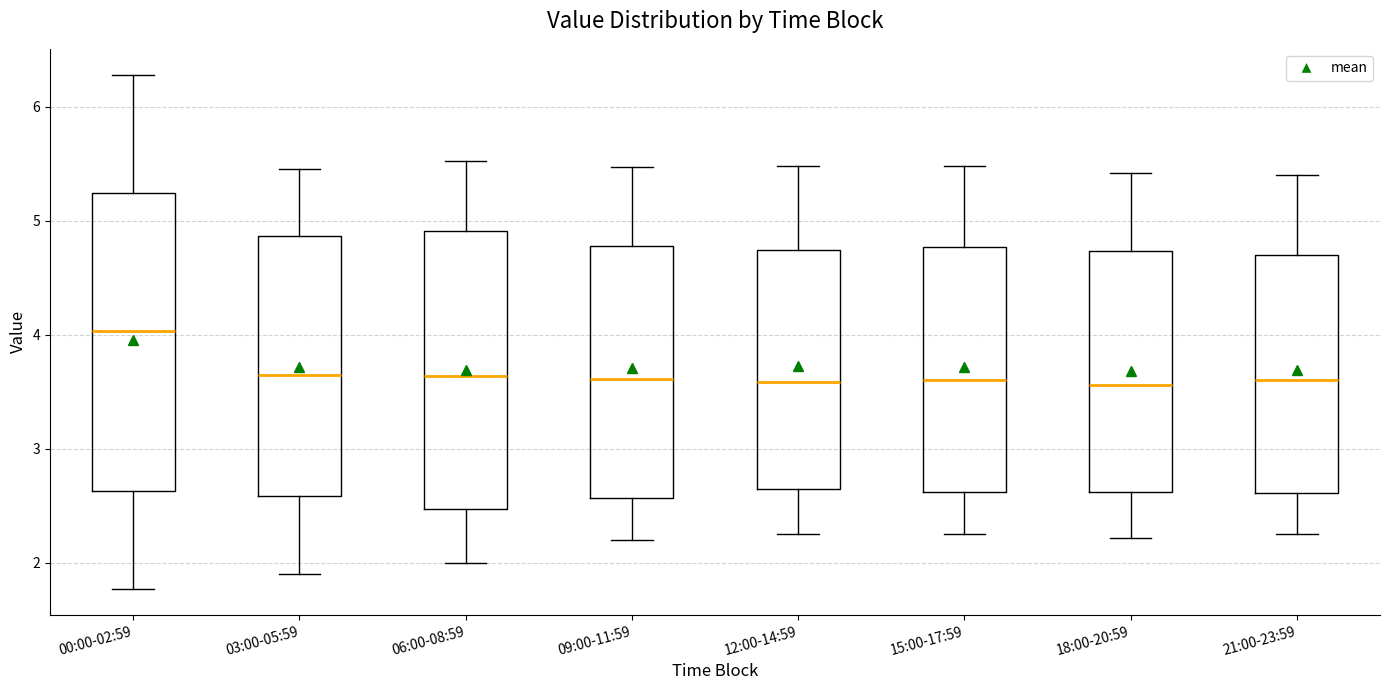

Where does the lower whisker of the box for 21:00-23:59 end on the y-axis? The values are not printed on the chart, so give them approximately, as read against the axis.

2.3